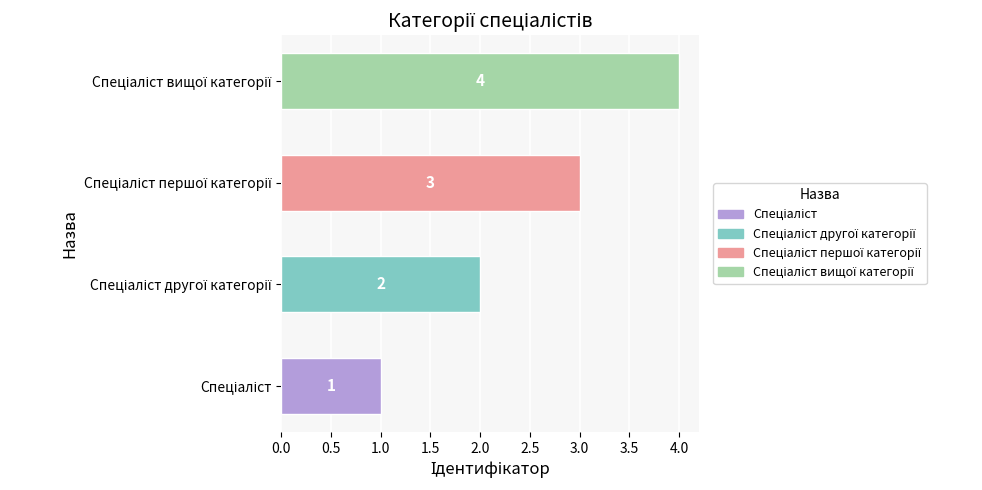

What is the difference between the maximum and minimum values?

3